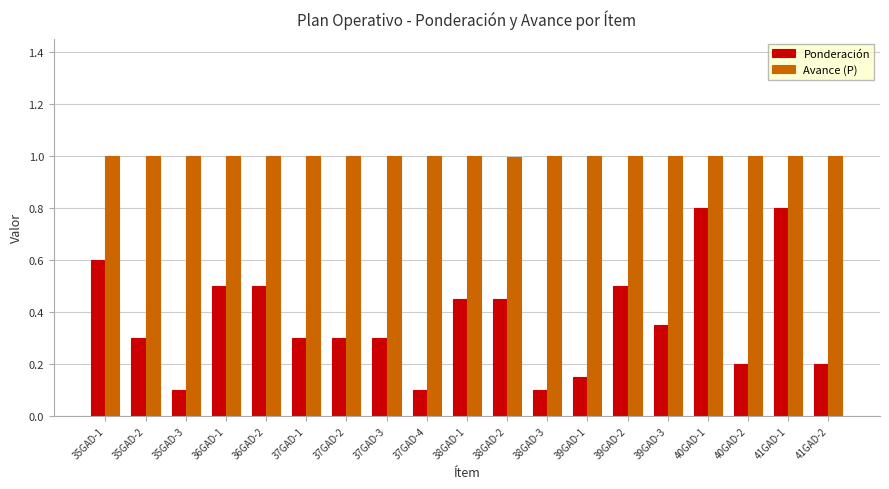

At 37GAD-2, list the series in order from smallest to largest.

Ponderación, Avance (P)